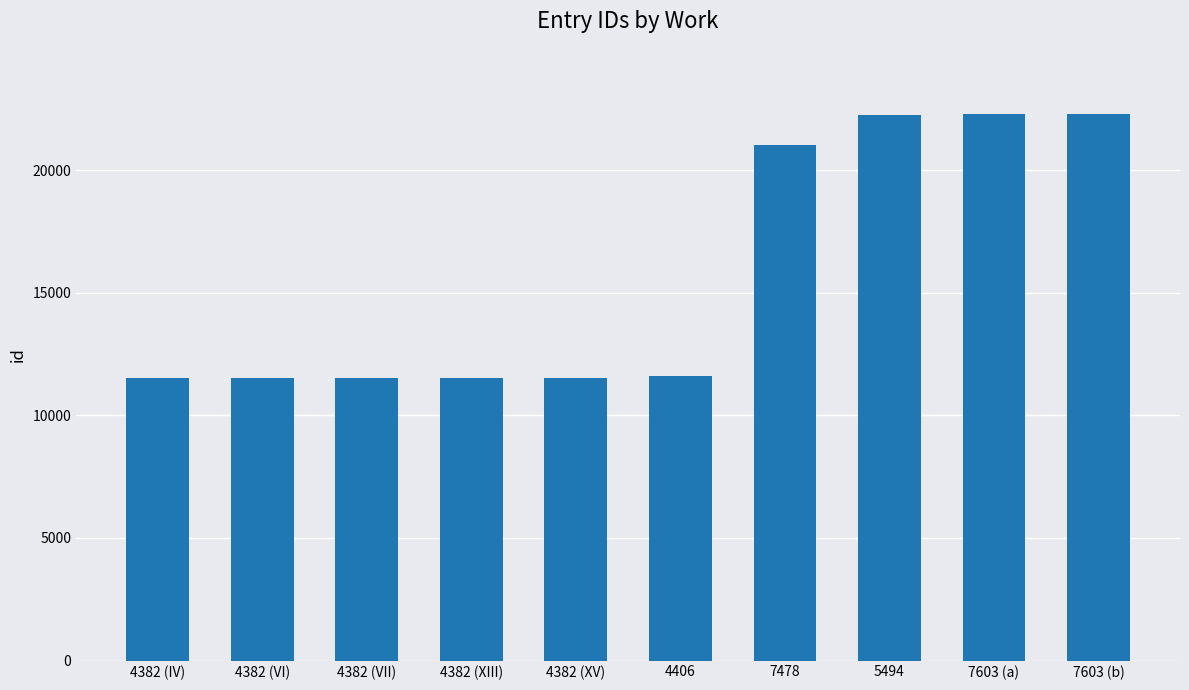

What is the value of the 2nd bar from the left?

11519